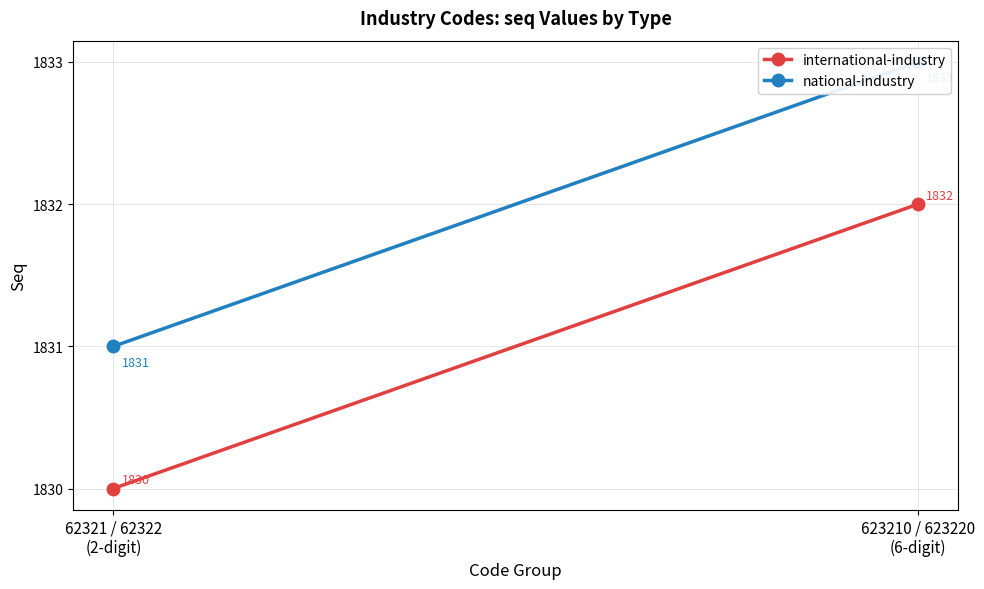

What is the label of the 1st point from the left?

62321 / 62322
(2-digit)